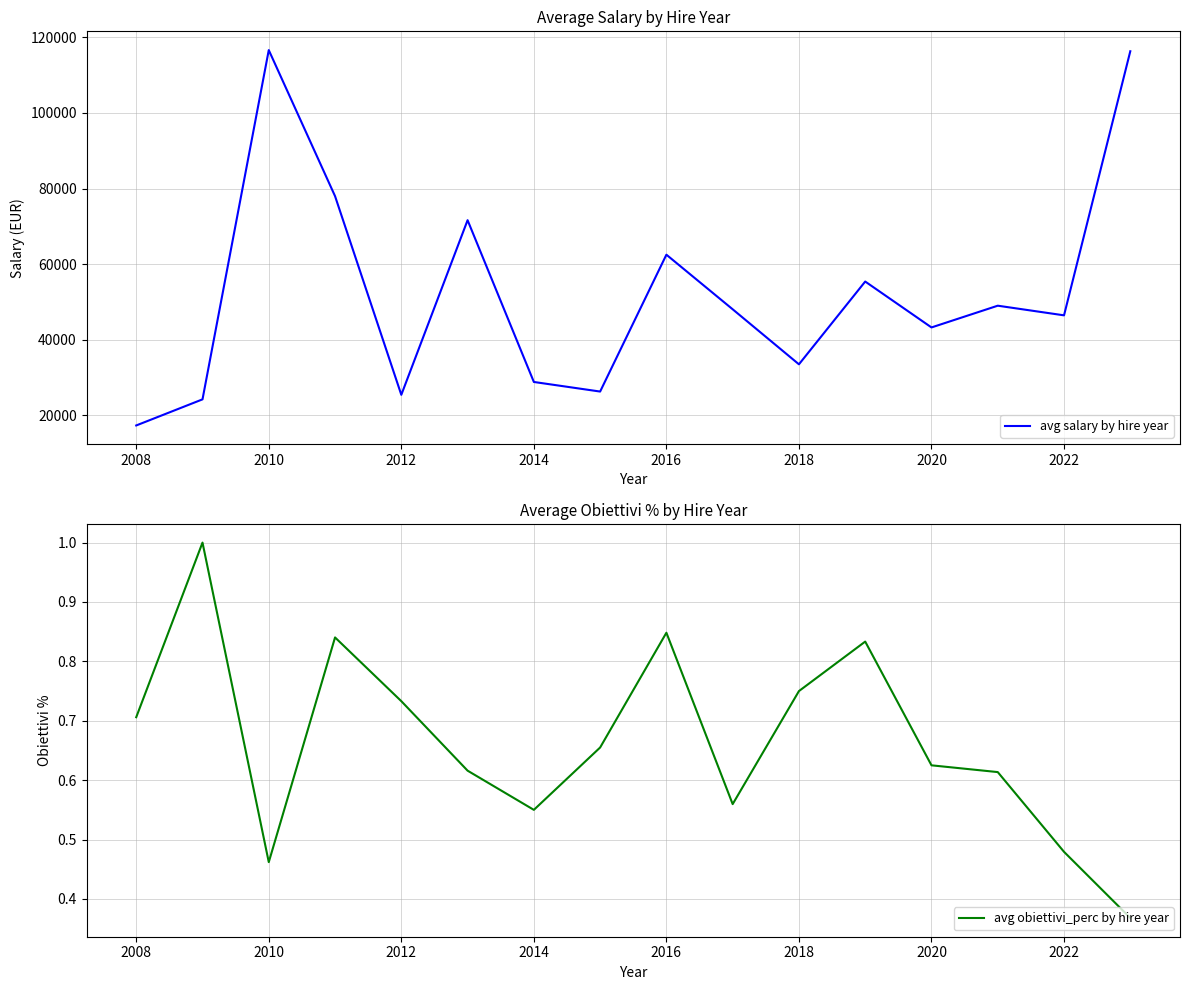

True or false: avg salary by hire year and avg obiettivi_perc by hire year cross at least once.

False